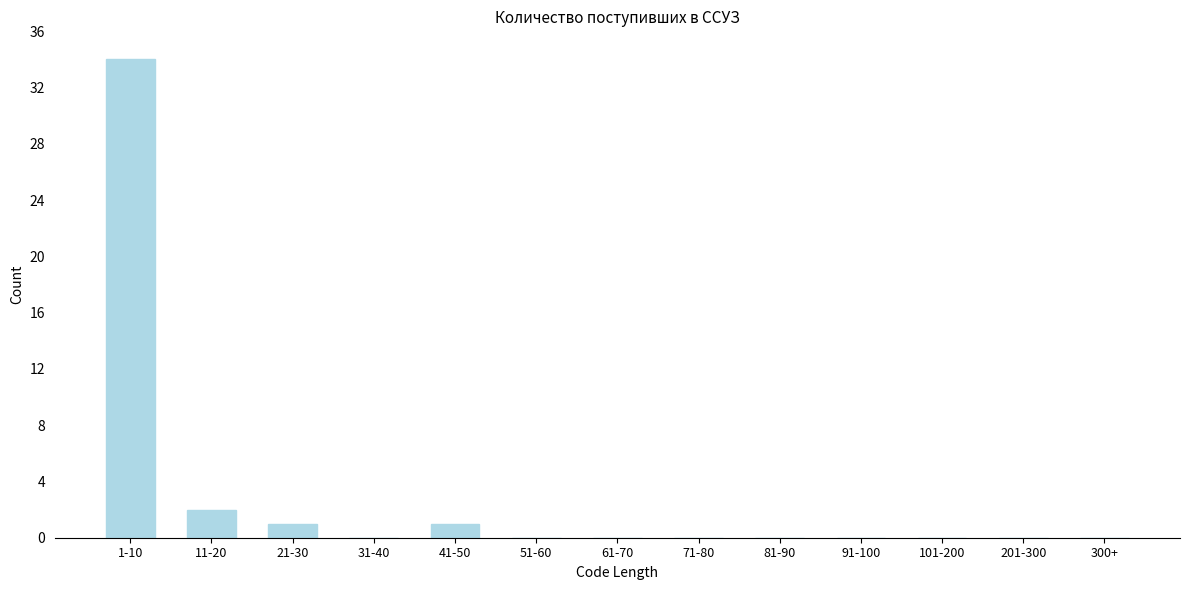

Reading left to right, list all the values displayed in this chart.

1-10=34	11-20=2	21-30=1	31-40=0	41-50=1	51-60=0	61-70=0	71-80=0	81-90=0	91-100=0	101-200=0	201-300=0	300+=0